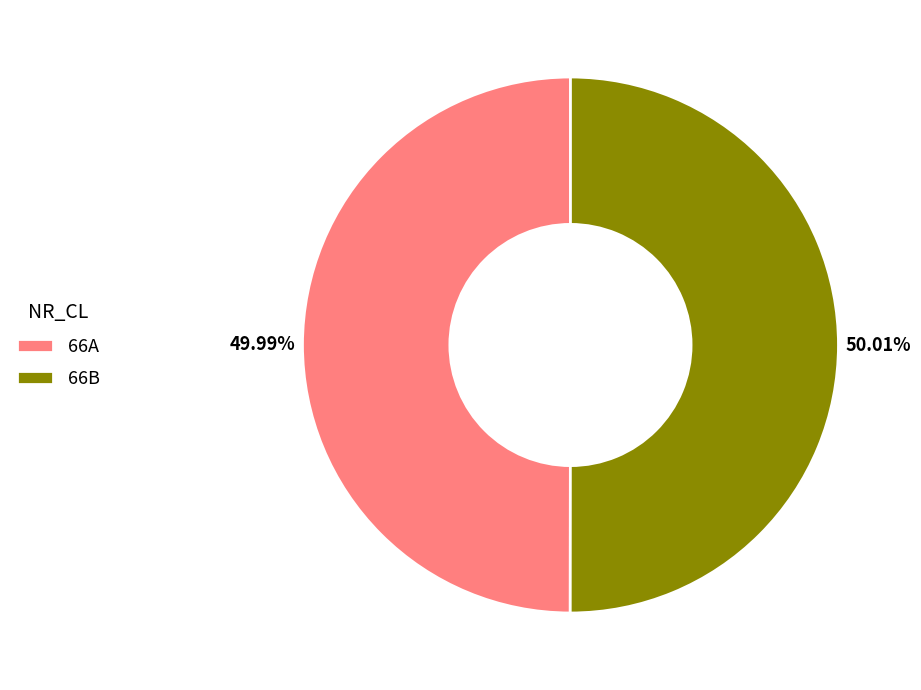

Approximately how many times larger is the value at 66A compared to 66B?

1.0